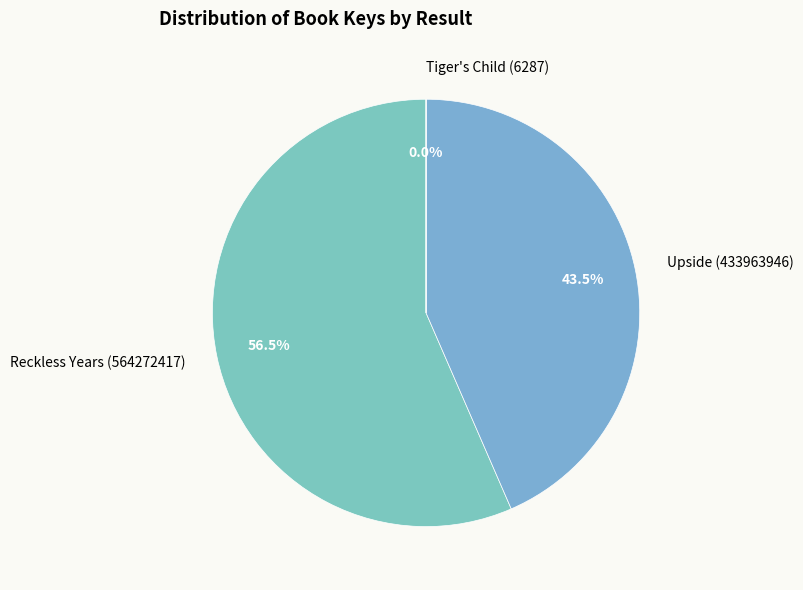

Is Reckless Years (564272417) the majority of the pie?

Yes